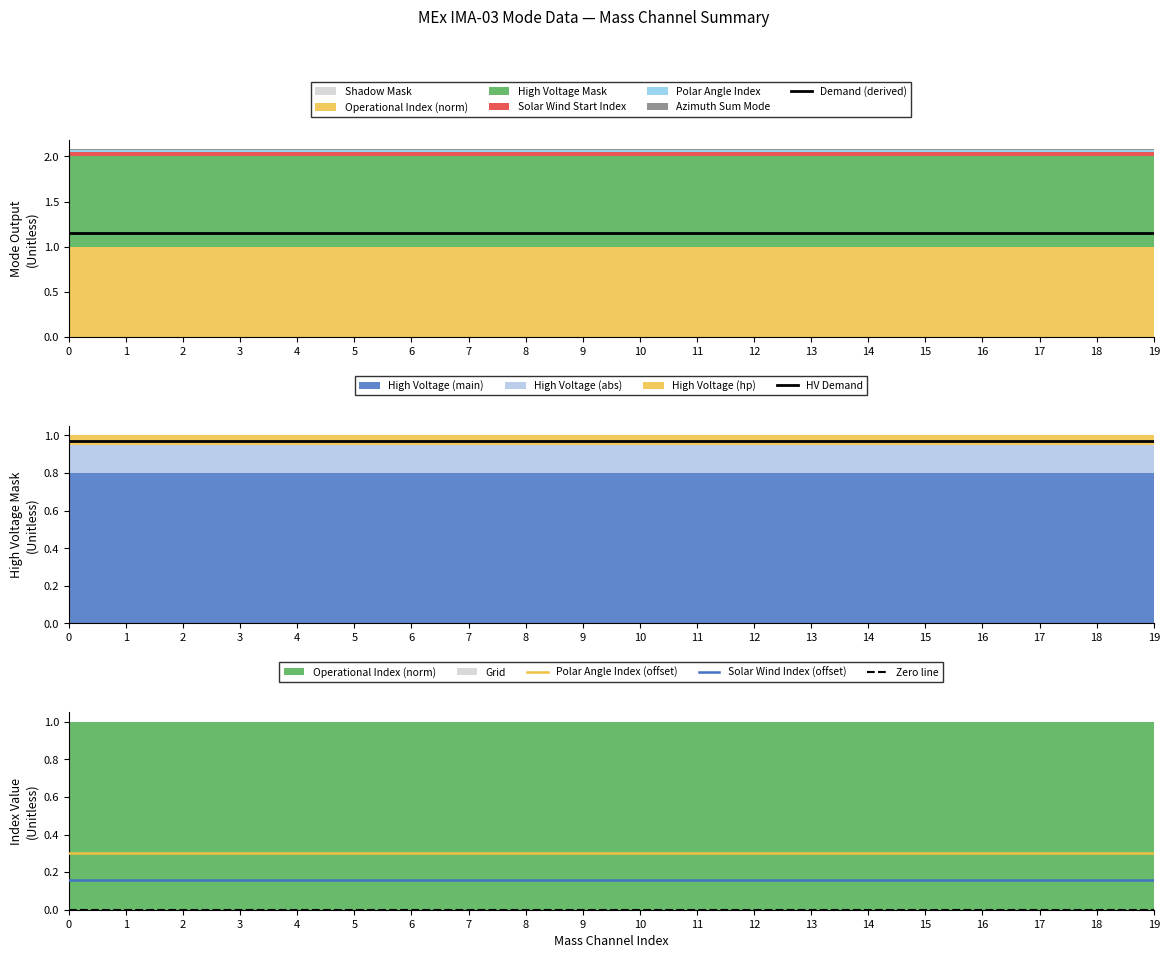

Is it true that Solar Wind Index (offset) equals 0.2 at 1?

True